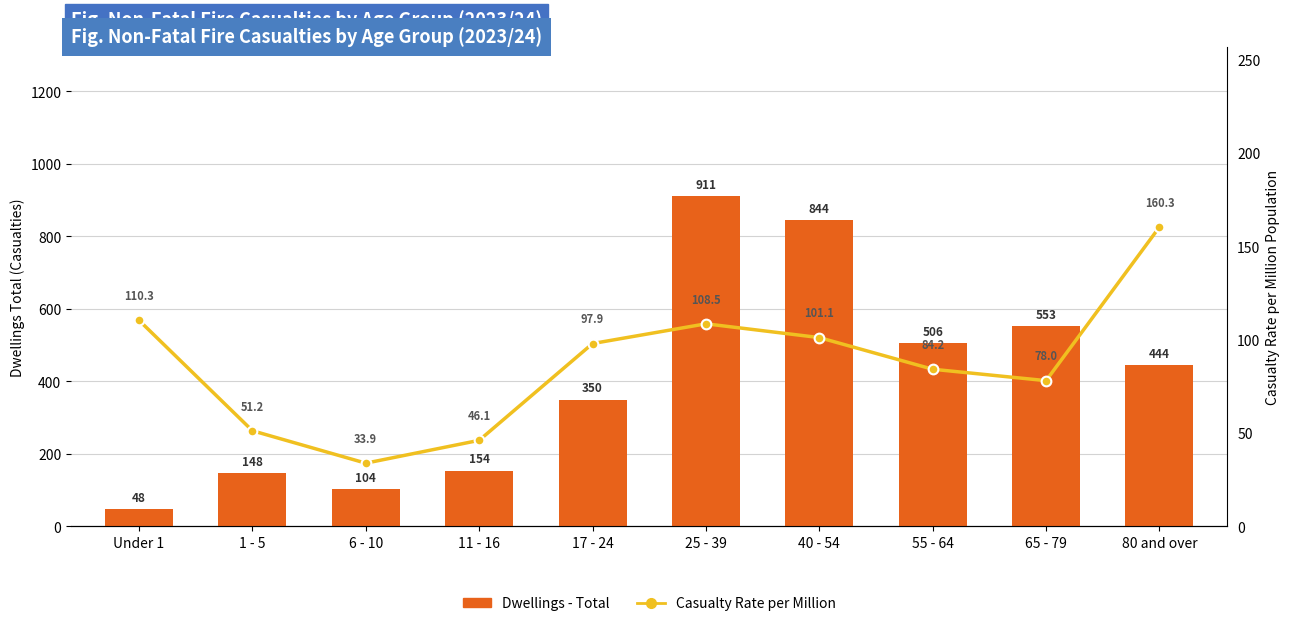

Is the value of Casualty Rate per Million at 40 - 54 greater than the value of Dwellings - Total at 6 - 10?

No